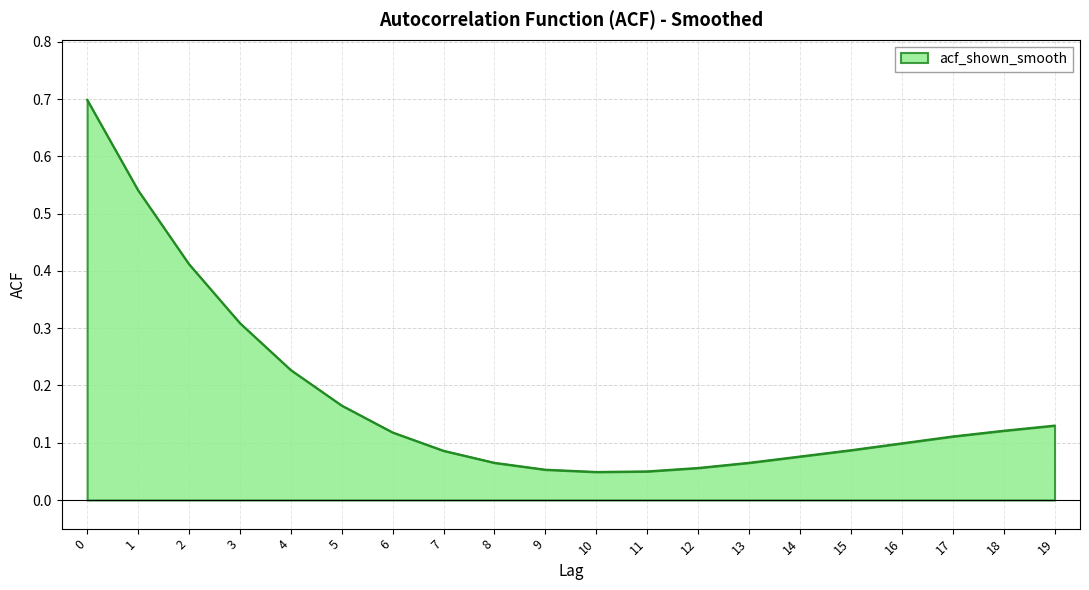

Is it true that the value at 8 is 0.0?

False